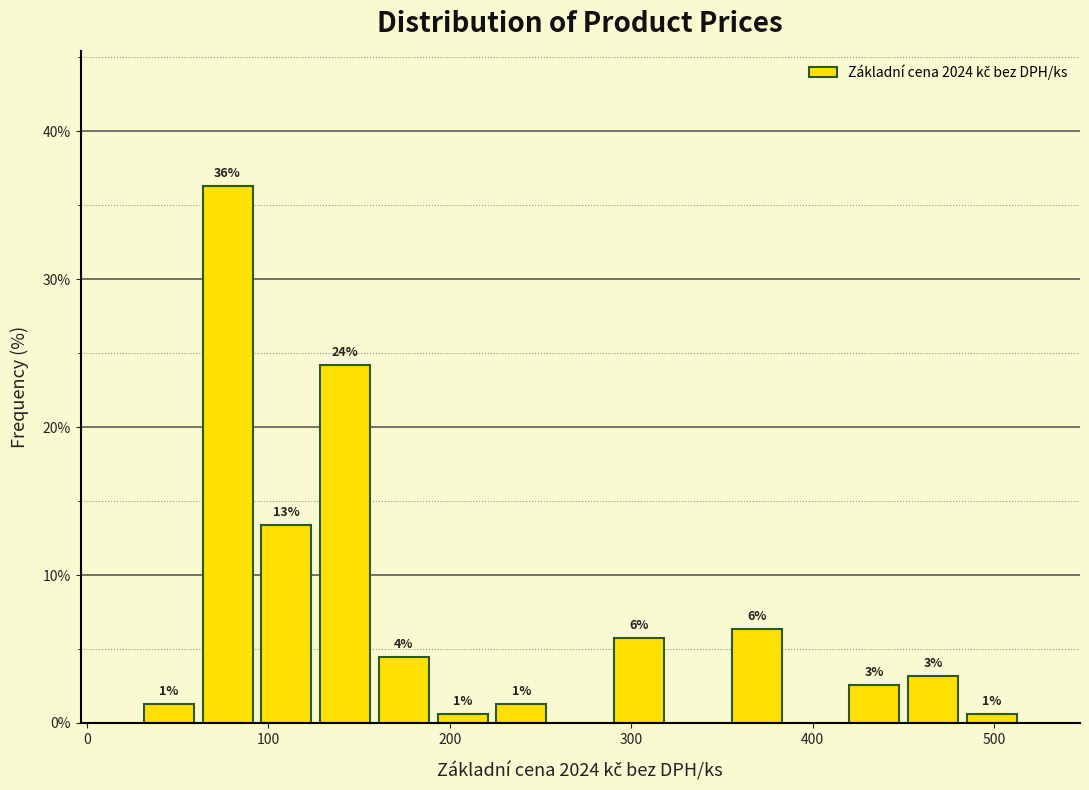

Around what value on the x-axis is the tallest bar? Give the approximate position of its centre, as read against the axis.

80